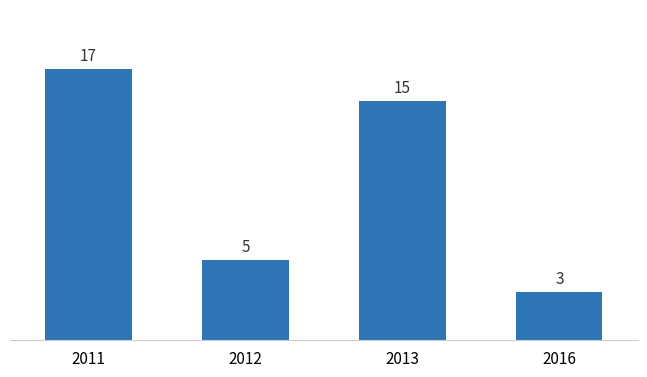

Rank the categories by value from highest to lowest.

2011, 2013, 2012, 2016